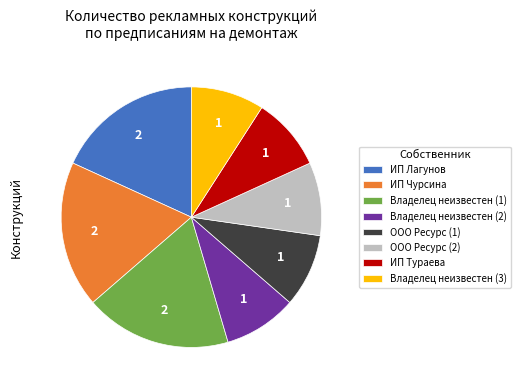

True or false: Владелец неизвестен (2) accounts for 1% of the total.

False